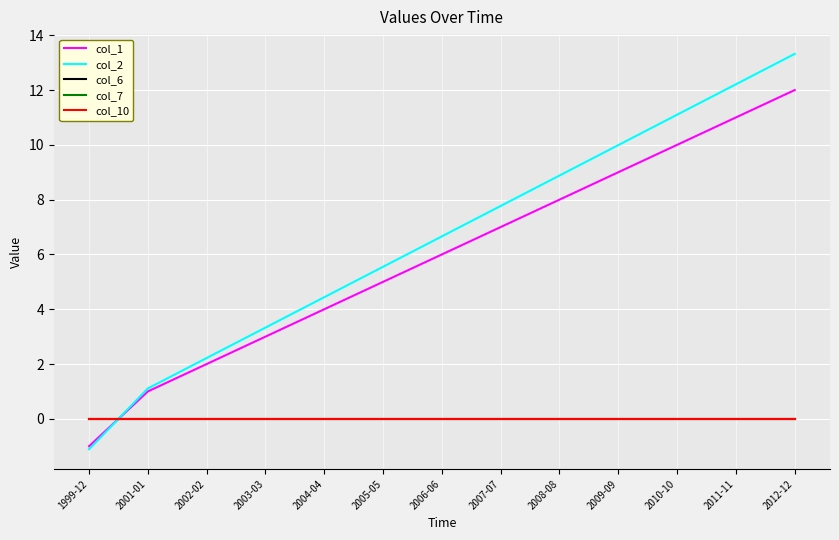

Does the chart have visible grid lines?

Yes